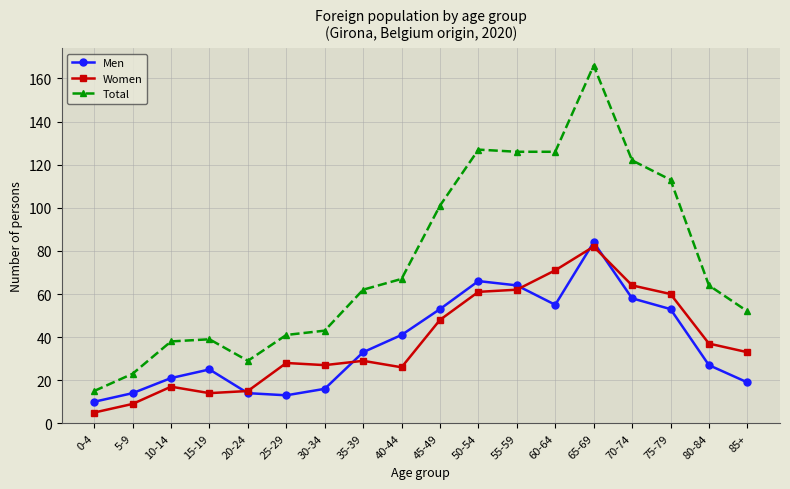

How many series are shown in this chart?

3